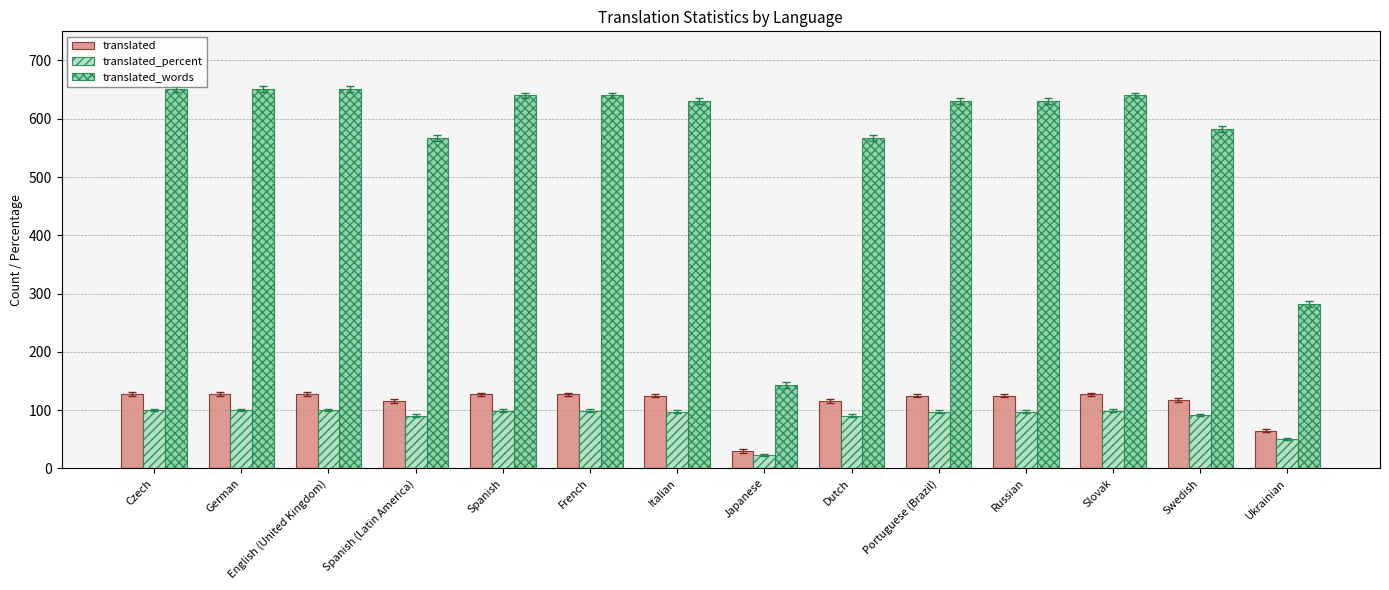

What is the approximate value of translated_percent at Czech?

100.0